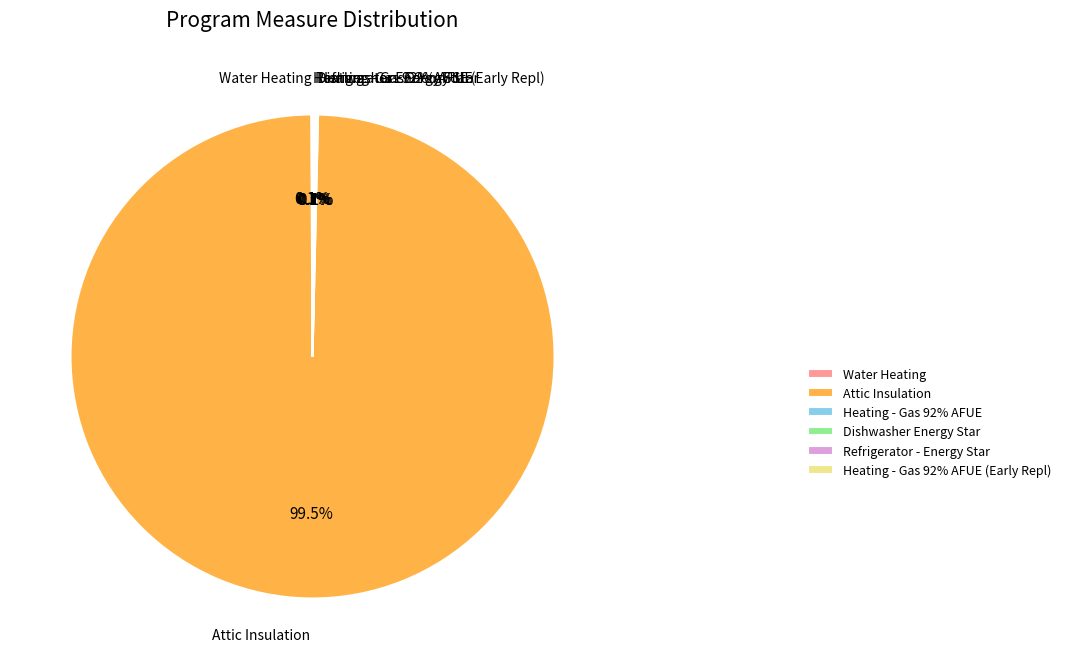

Which category has the smallest portion of the pie?

Water Heating